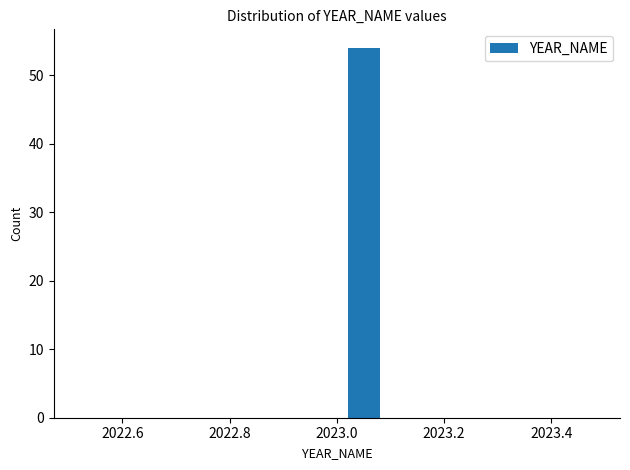

How tall is the bar that spans 2023.0 to 2023.1 on the x-axis? The values are not printed on the chart, so give them approximately, as read against the axis.

54